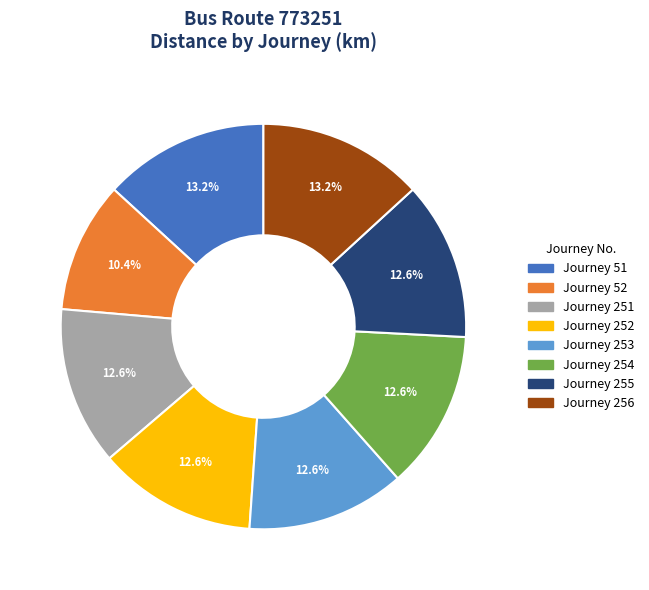

Is there any slice that represents more than half of the pie?

No